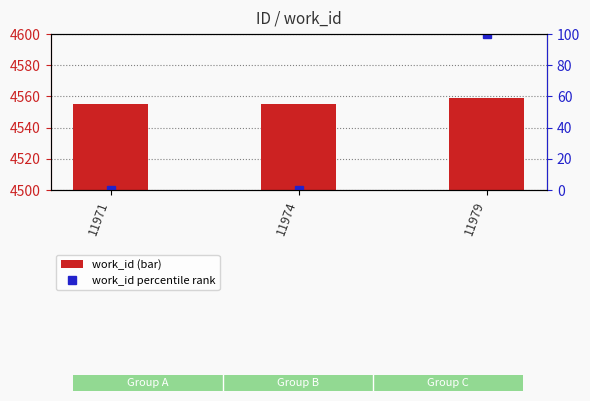

Which series changed the most between 11974 and 11979?

work_id percentile rank